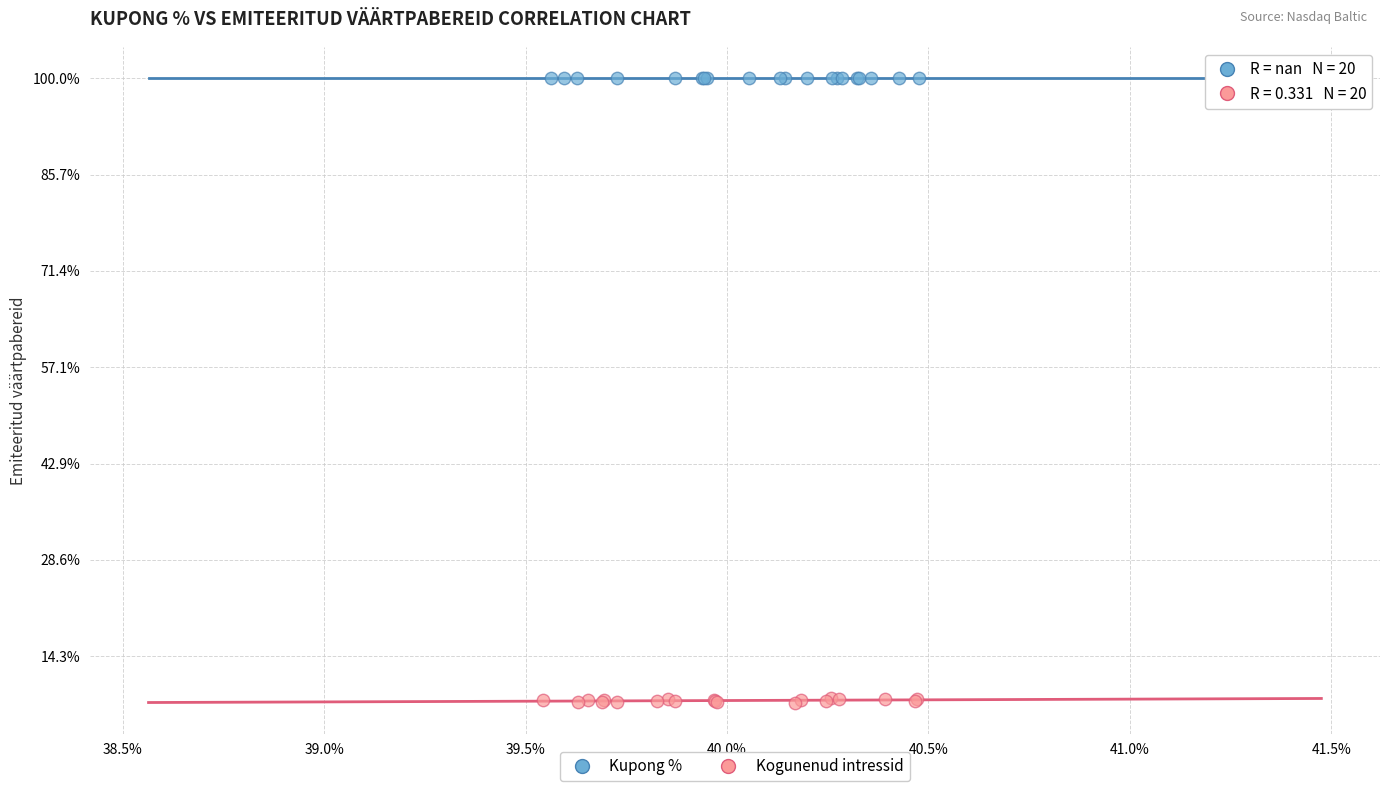

What are all the series names shown in the legend?

Kupong %, Kogunenud intressid